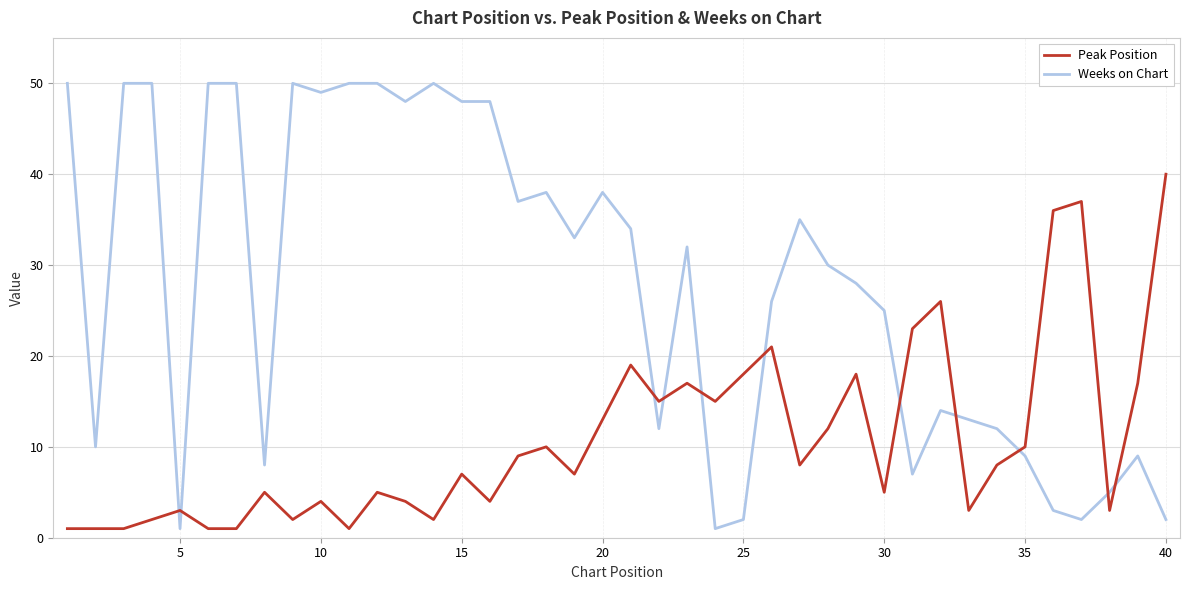

What are all the series names shown in the legend?

Peak Position, Weeks on Chart